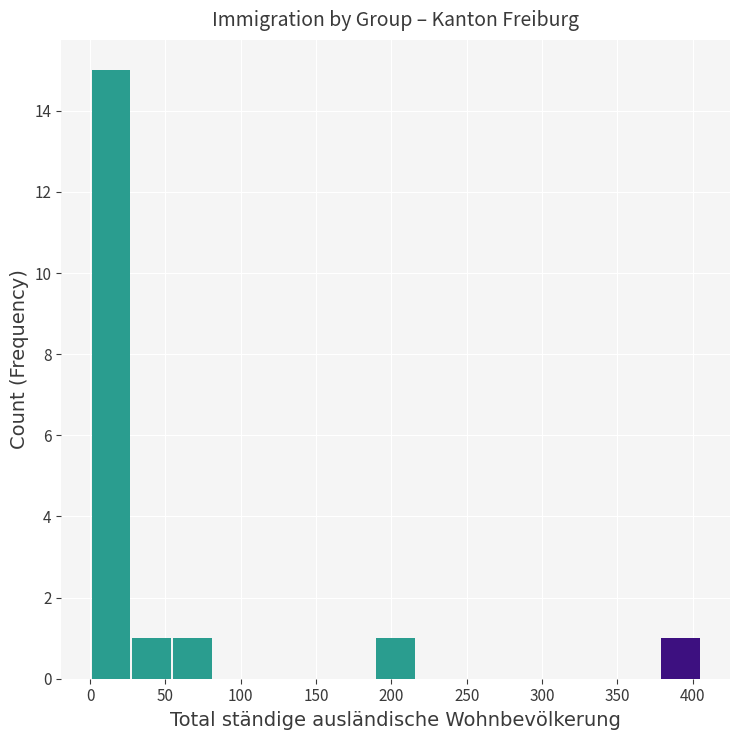

Which range on the x-axis has the tallest bar?

1 to 28